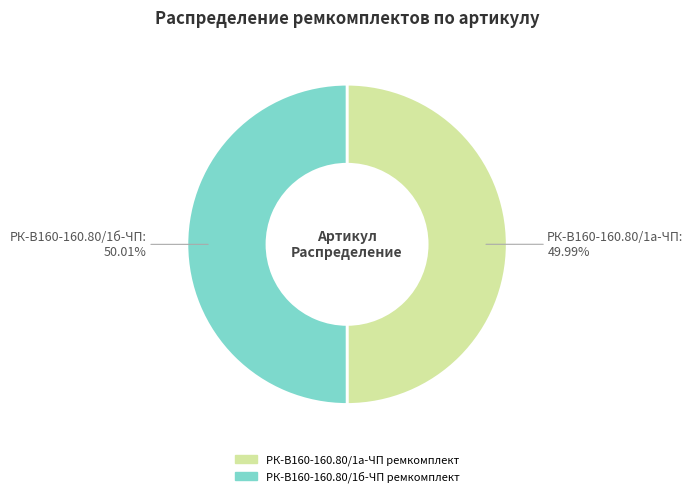

Does any single category account for the majority?

Yes